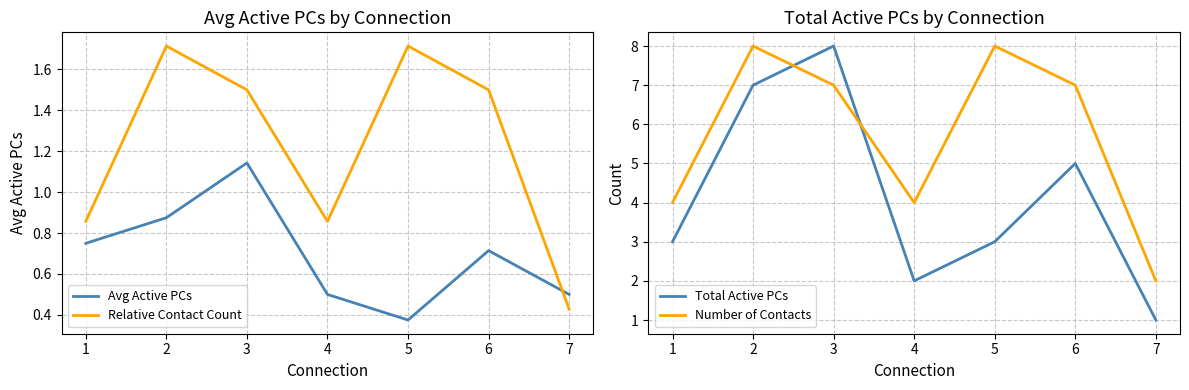

What is the sum of the Total Active PCs values at 4 and 3?

10